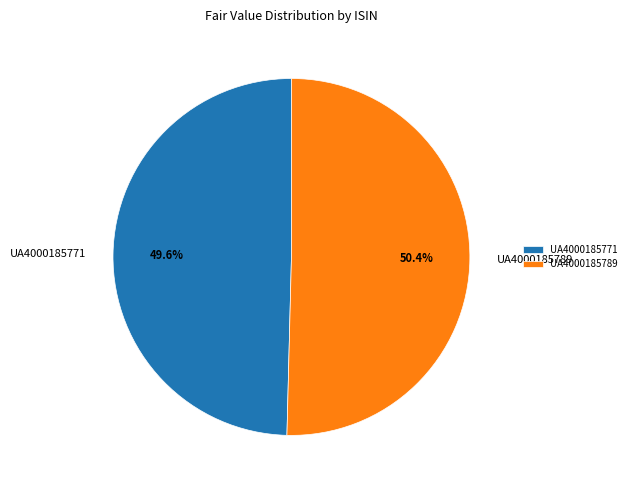

What percentage do UA4000185771 and UA4000185789 together represent?

100.0%